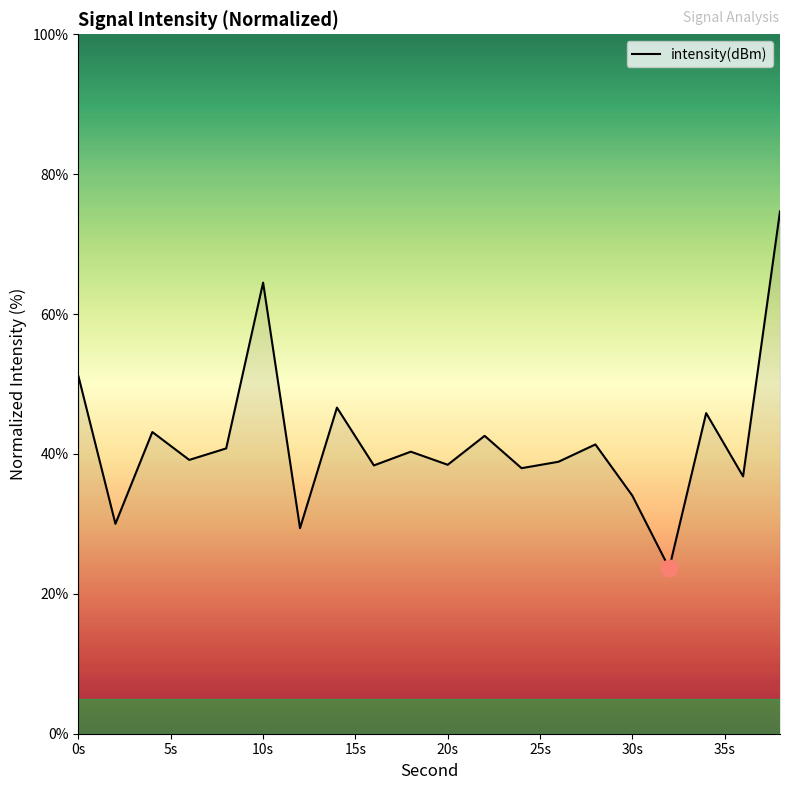

What is the smallest value displayed?

23.7